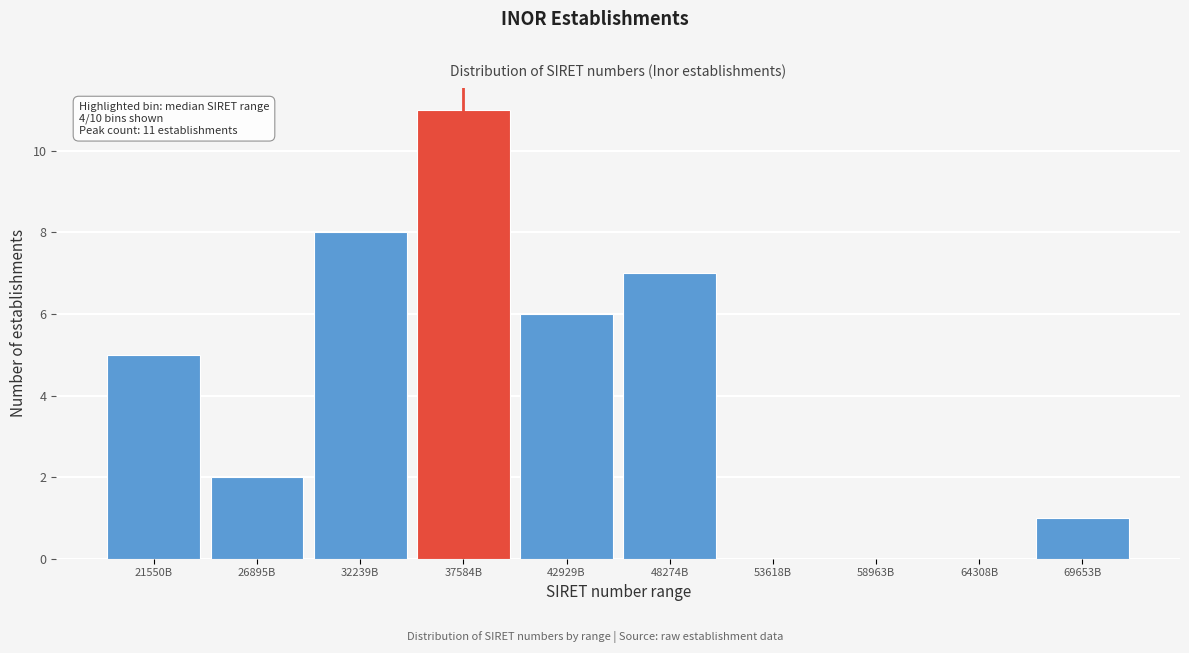

Which has a higher value, 48274B or 64308B?

48274B